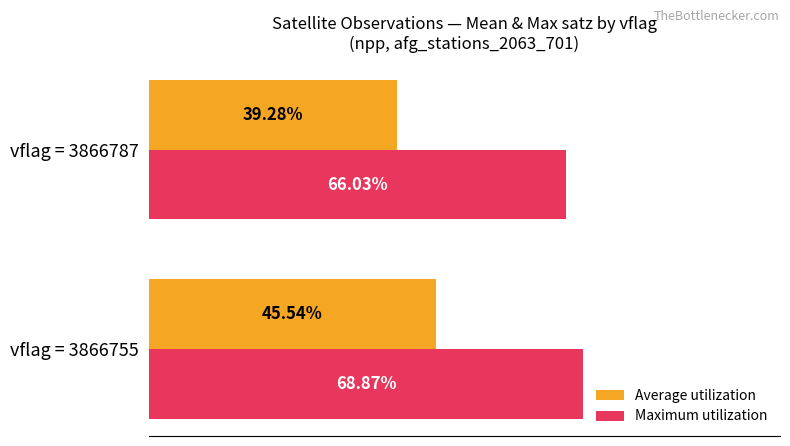

Between vflag = 3866755 and vflag = 3866787, which series saw the biggest shift?

Average utilization